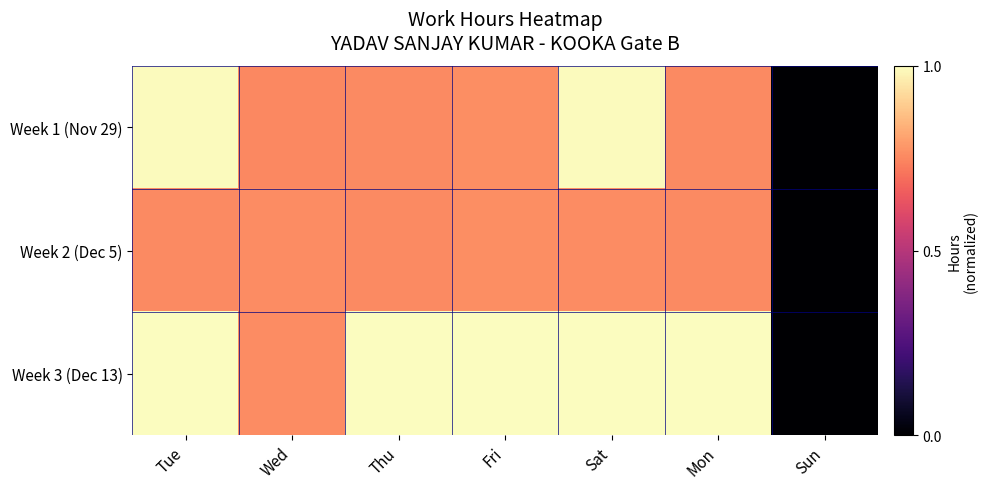

Rank the series by their average value, from highest to lowest.

Week 3 (Dec 13), Week 1 (Nov 29), Week 2 (Dec 5)